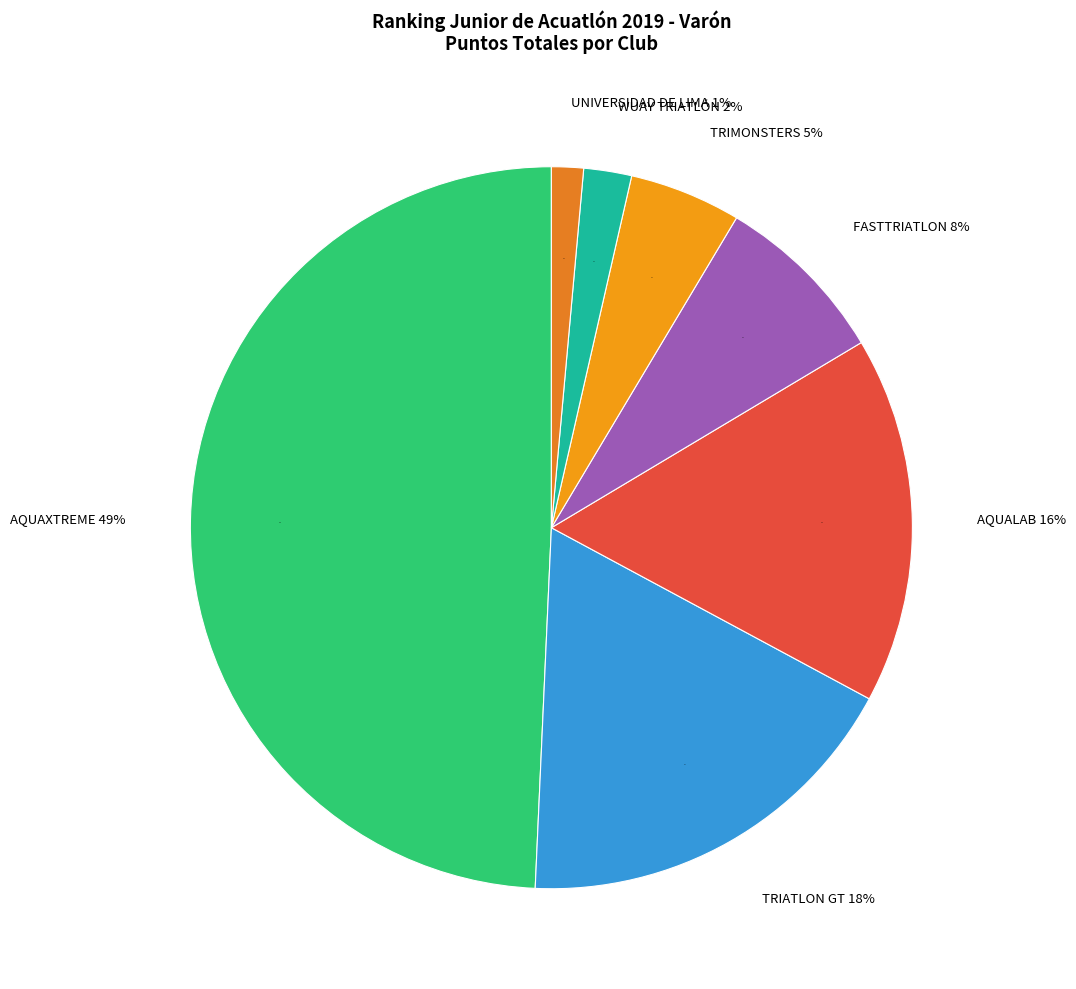

How many segments does this pie chart have?

7